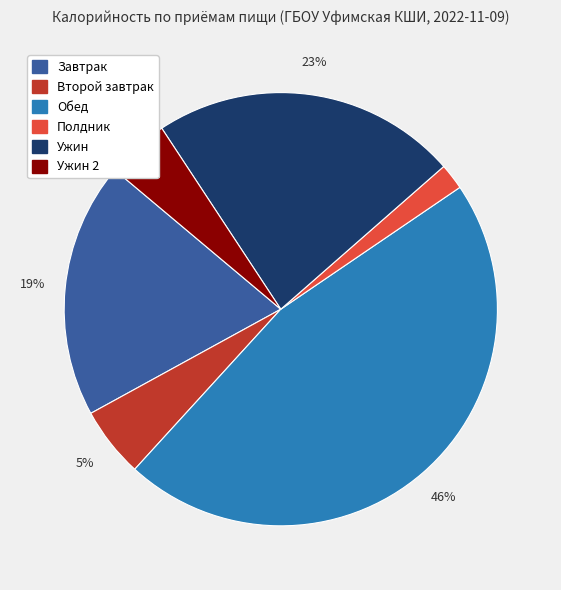

How many slices are in this pie chart?

6